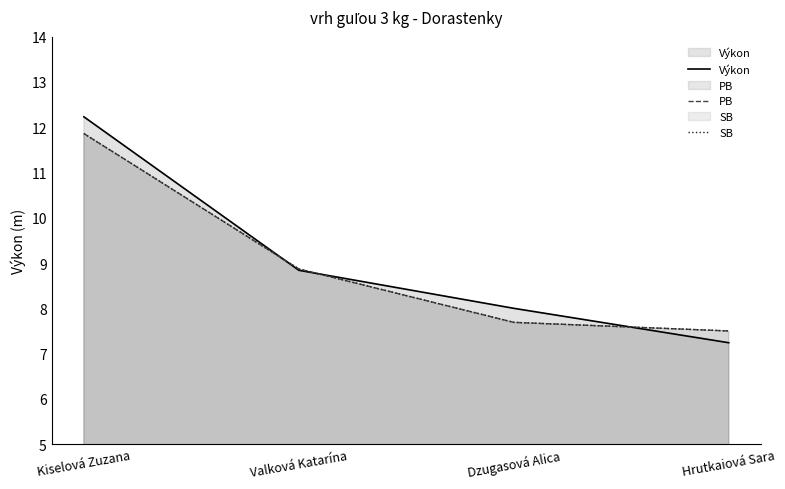

True or false: SB and PB intersect in this chart.

False